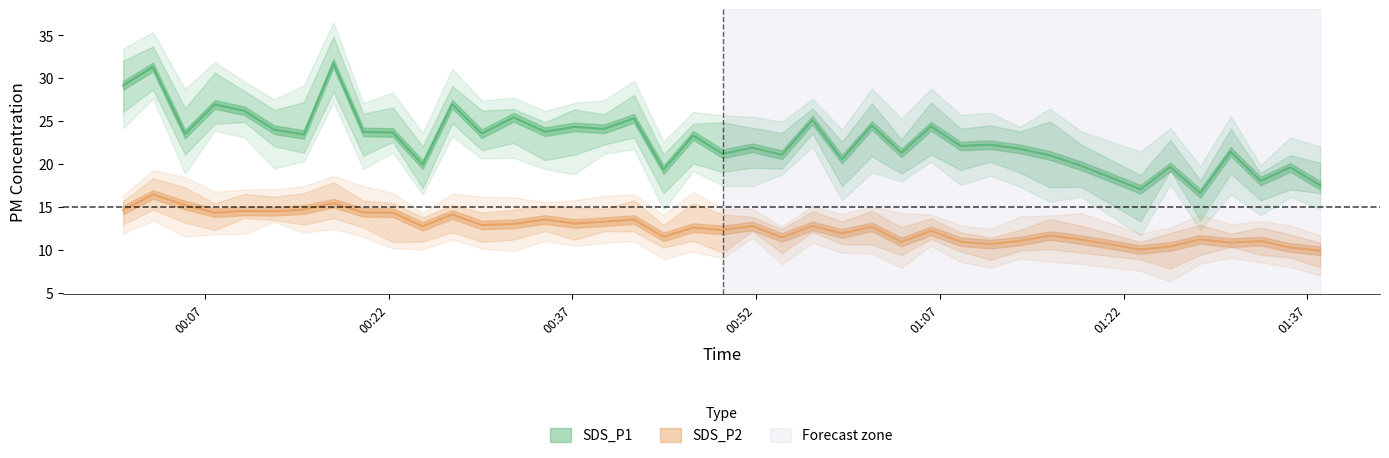

What is the average value of the SDS_P1 series?

22.9